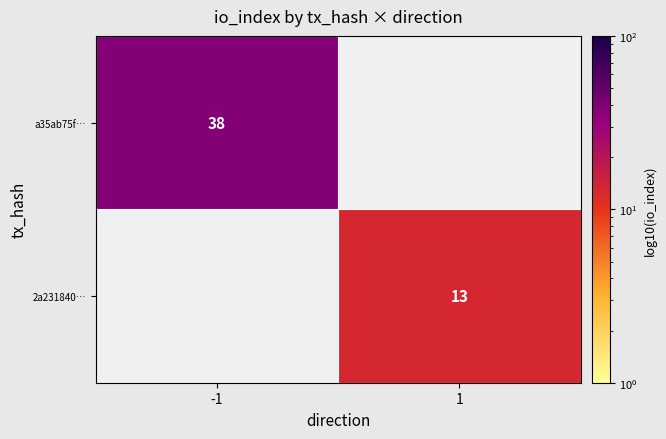

Which has a higher value, 1 or -1?

-1